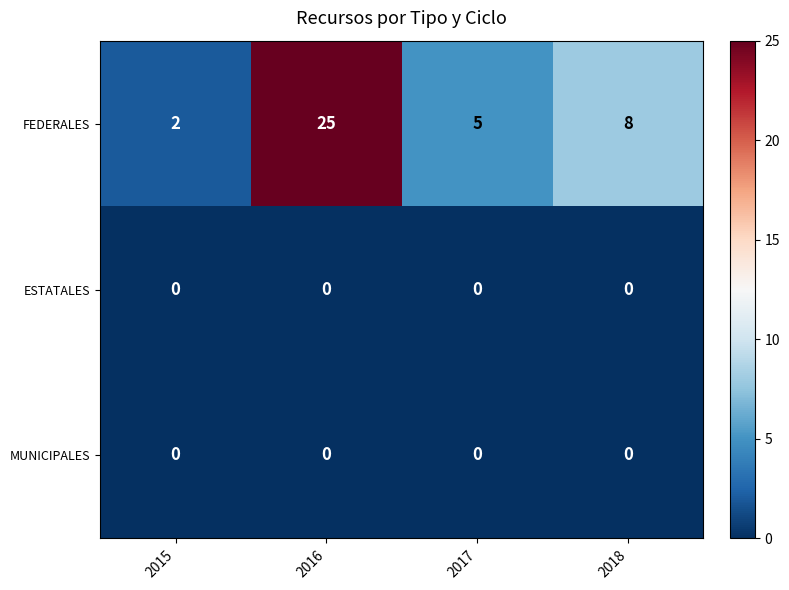

Which series has the widest spread of values?

FEDERALES